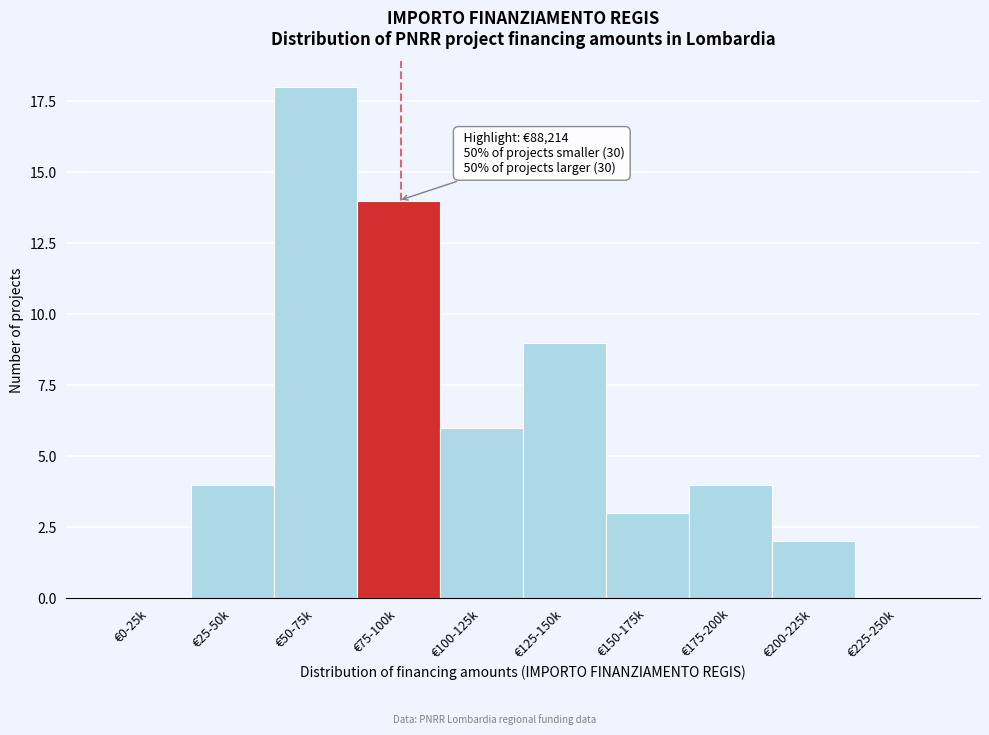

What is the sum of all values?

60